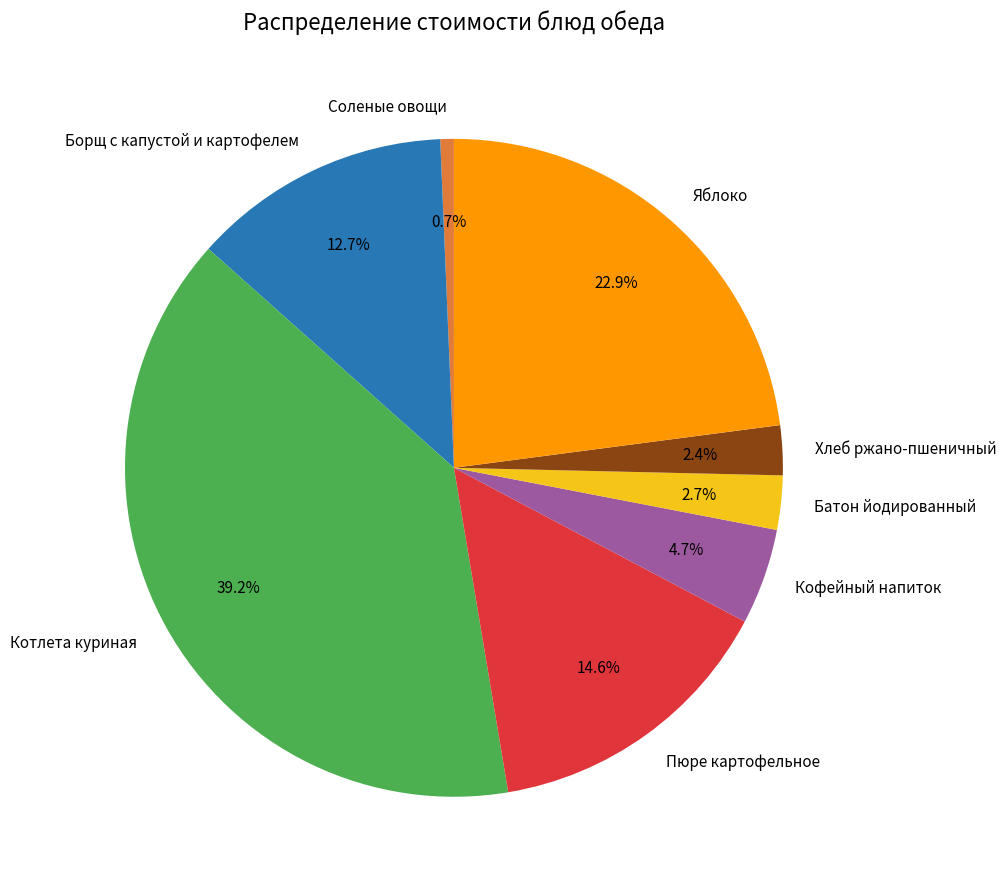

True or false: Борщ с капустой и картофелем accounts for 13% of the total.

True